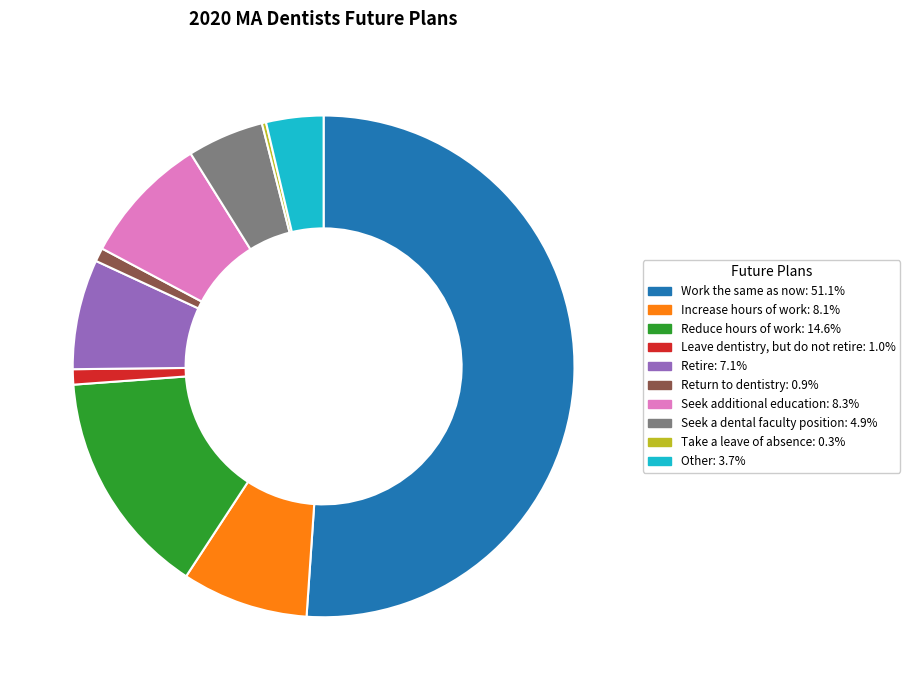

Which category accounts for the majority?

Work the same as now